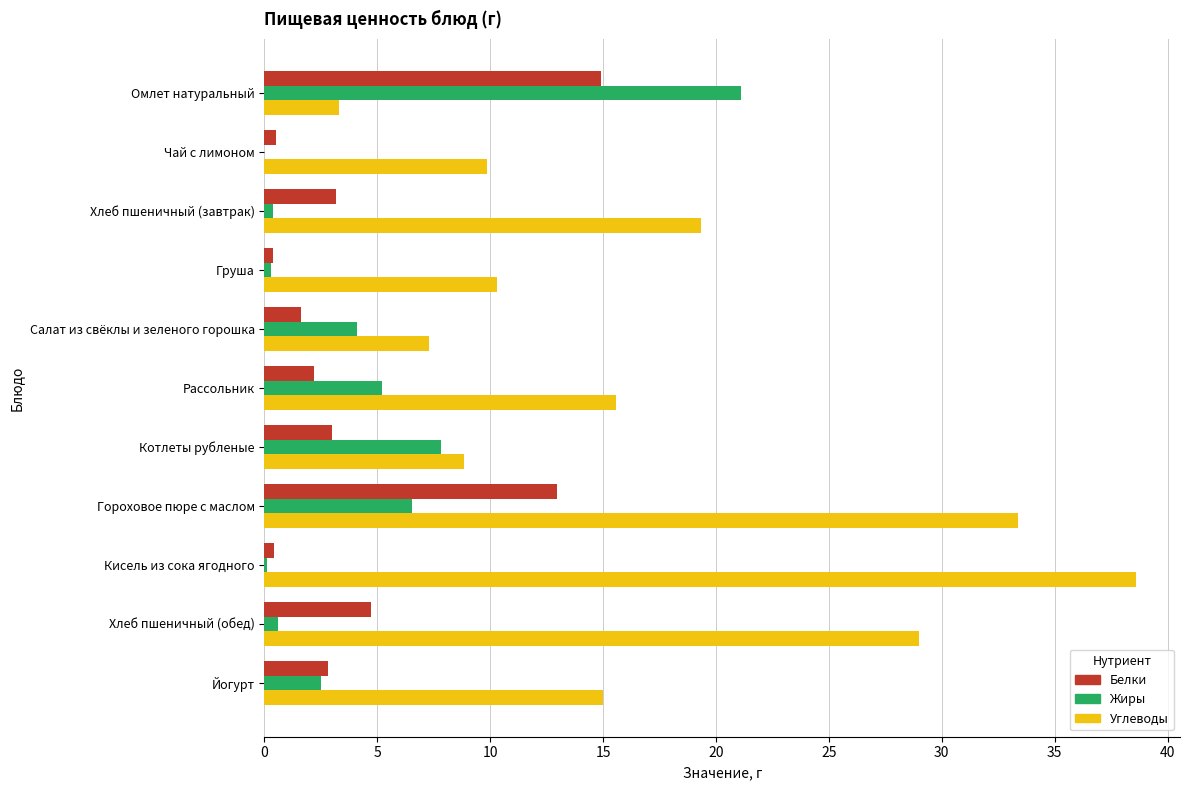

Which series has the largest range (max minus min)?

Углеводы